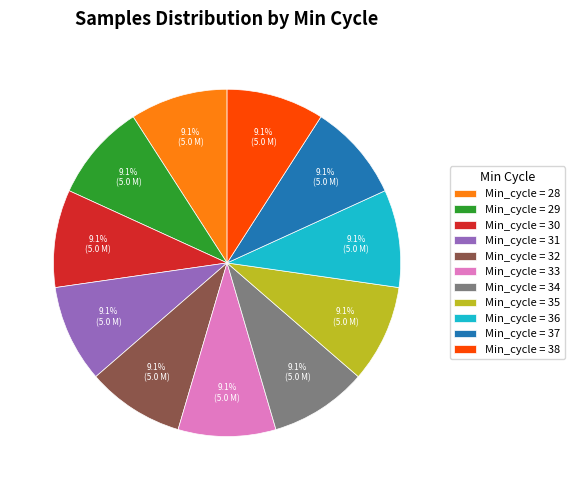

Is there a majority slice in this chart?

No